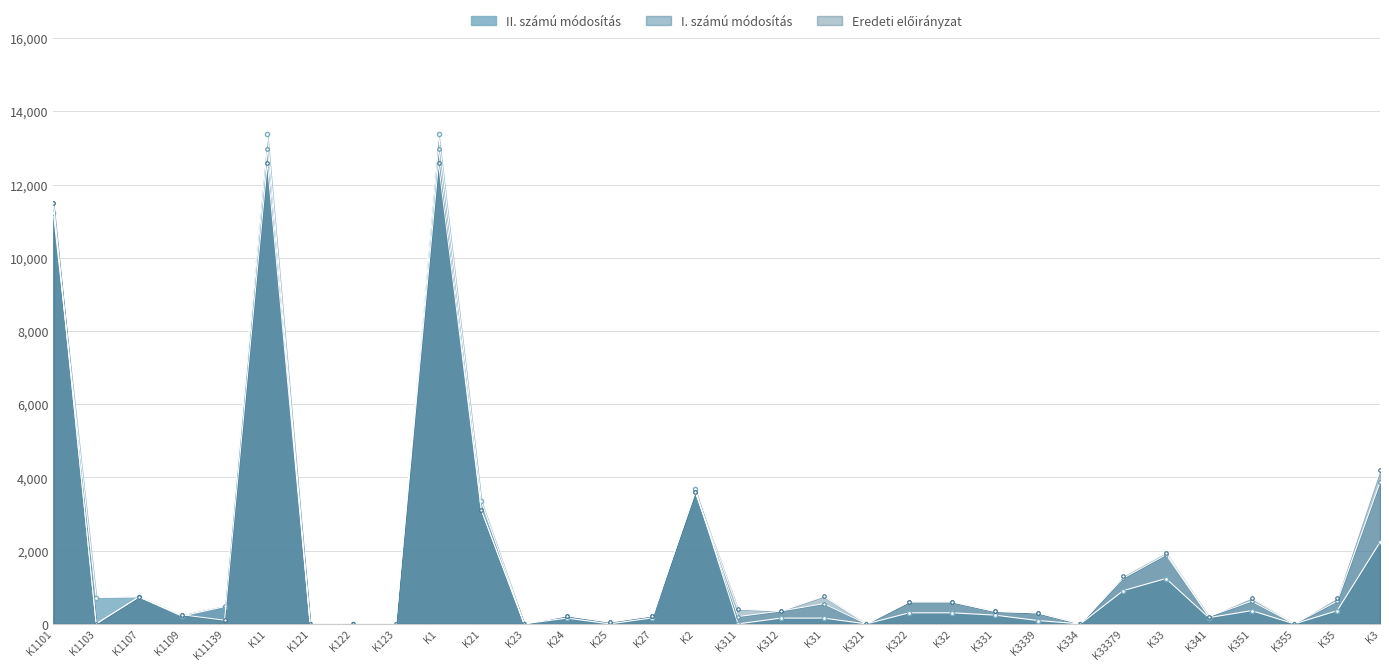

At which category is the sum across all series the highest?

K11